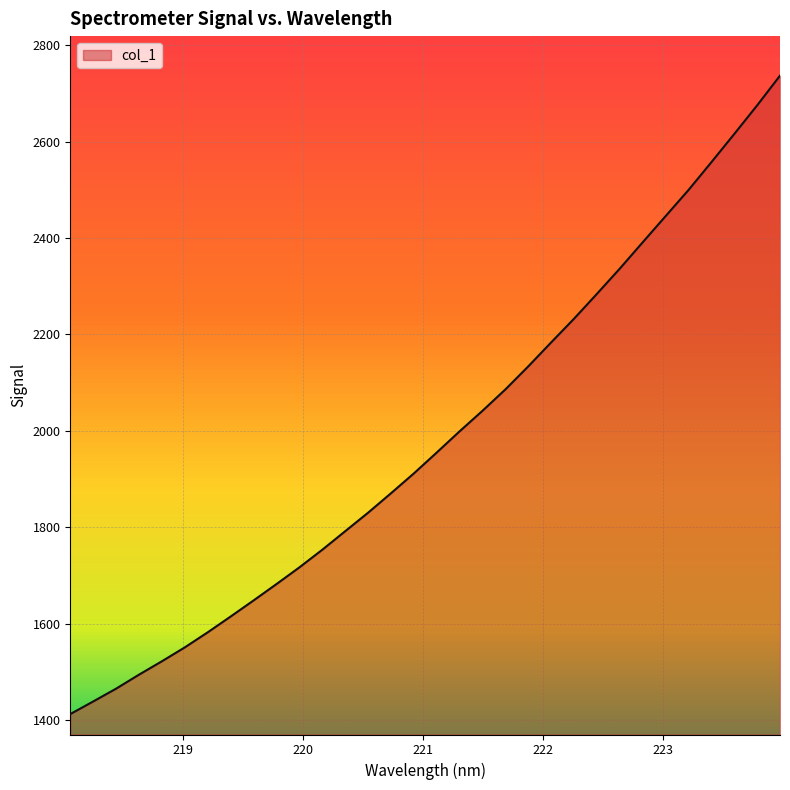

What is the greatest value displayed?

2736.8